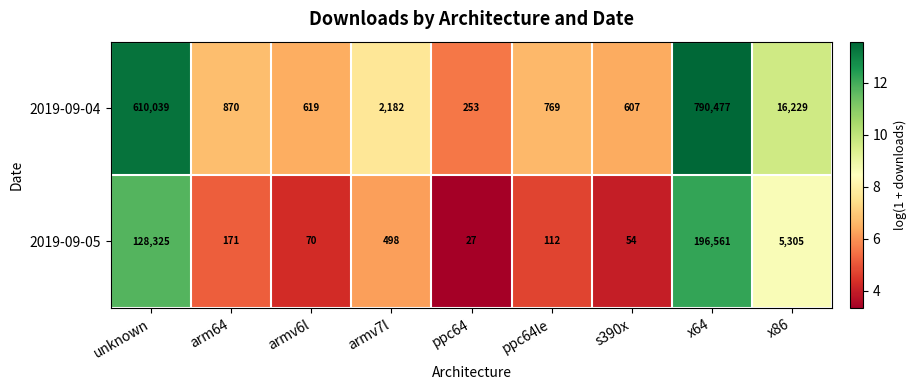

At which label does 2019-09-05 first exceed 171?

unknown